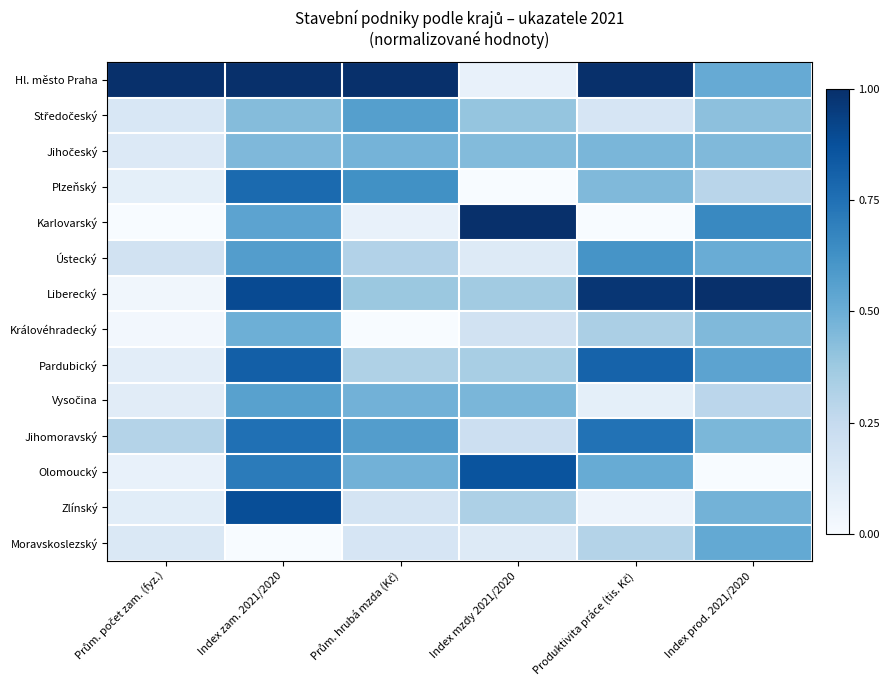

How many series are shown in this chart?

14